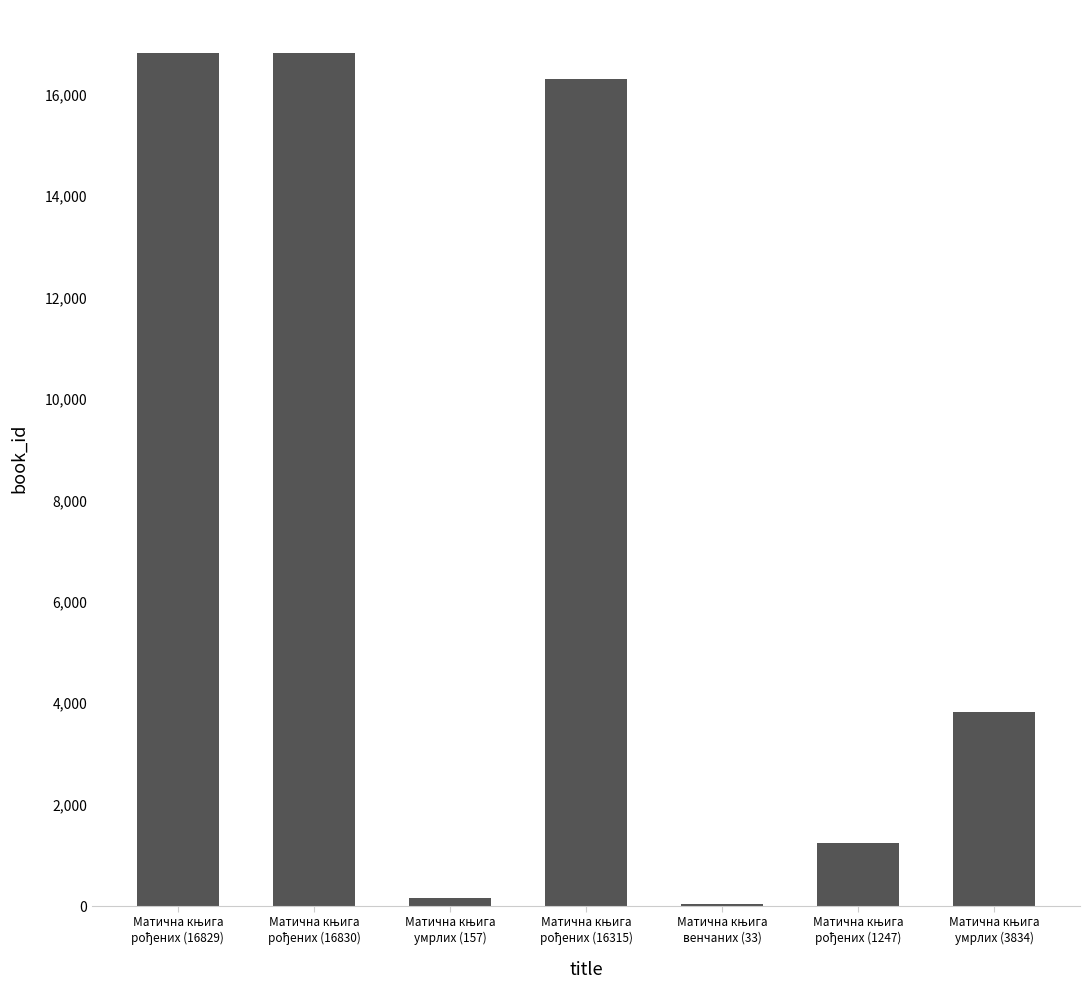

What is the greatest value displayed?

16830